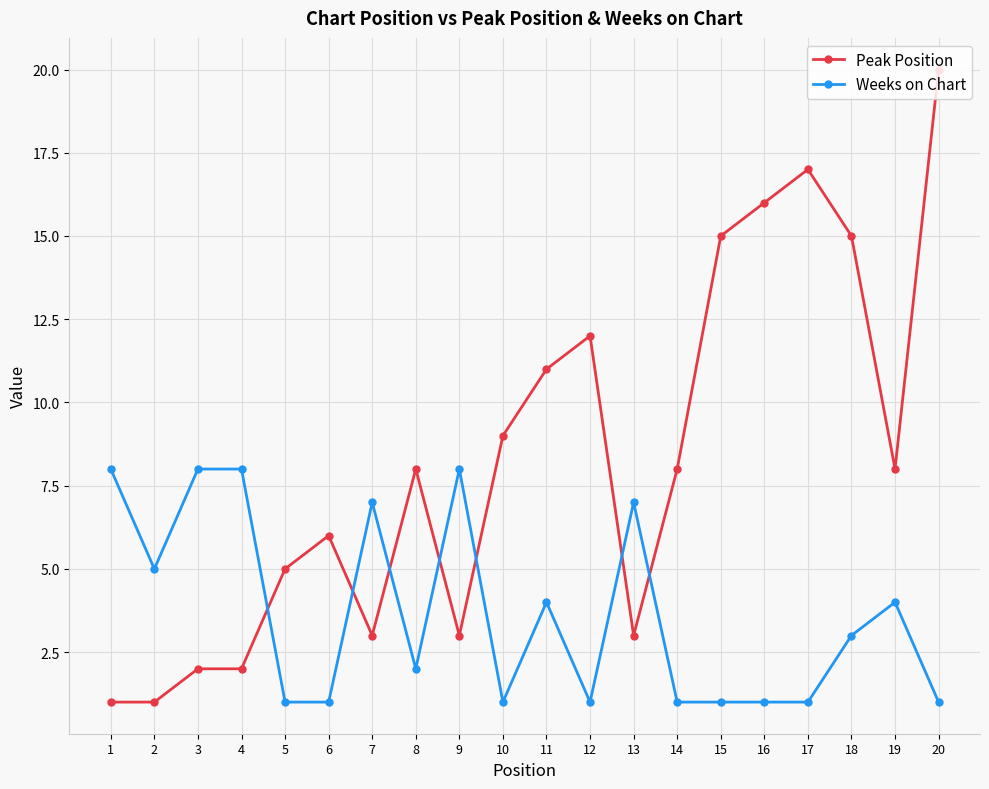

What is the average value of the Weeks on Chart series?

4